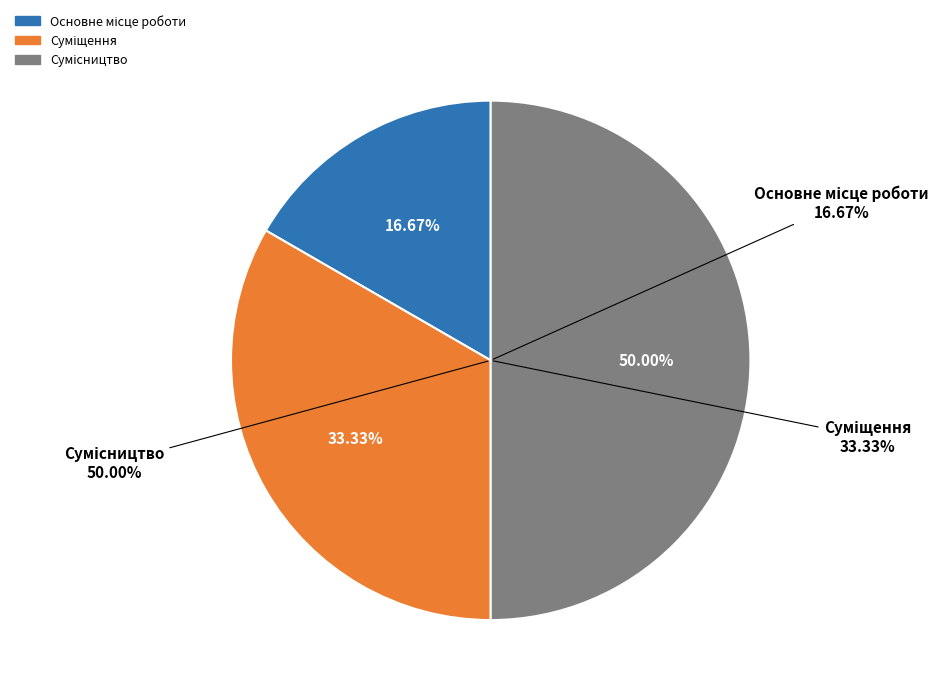

What is the largest slice in the pie chart?

Сумісництво